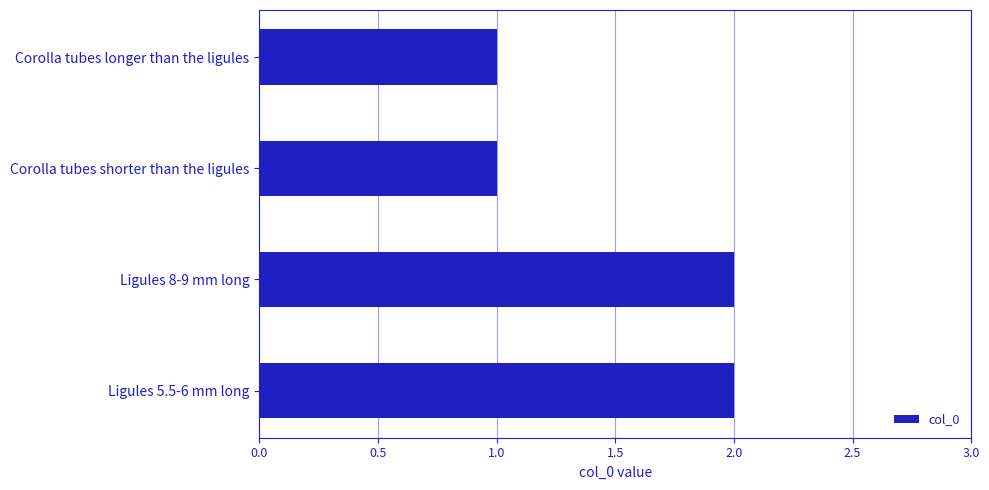

What position from the top is Ligules 5.5-6 mm long?

4